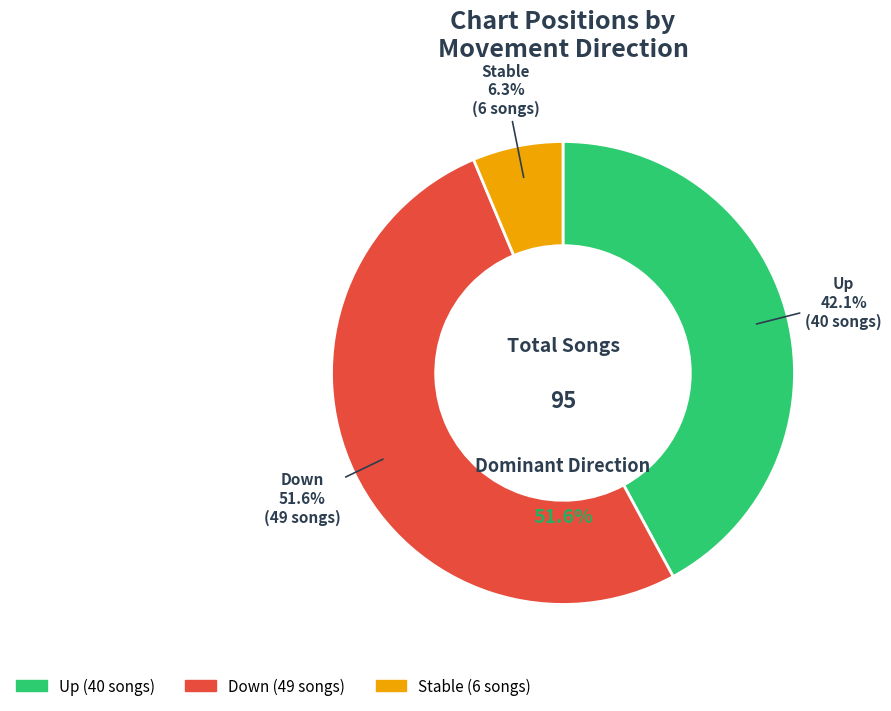

To the nearest percent, what portion does down represent?

52%